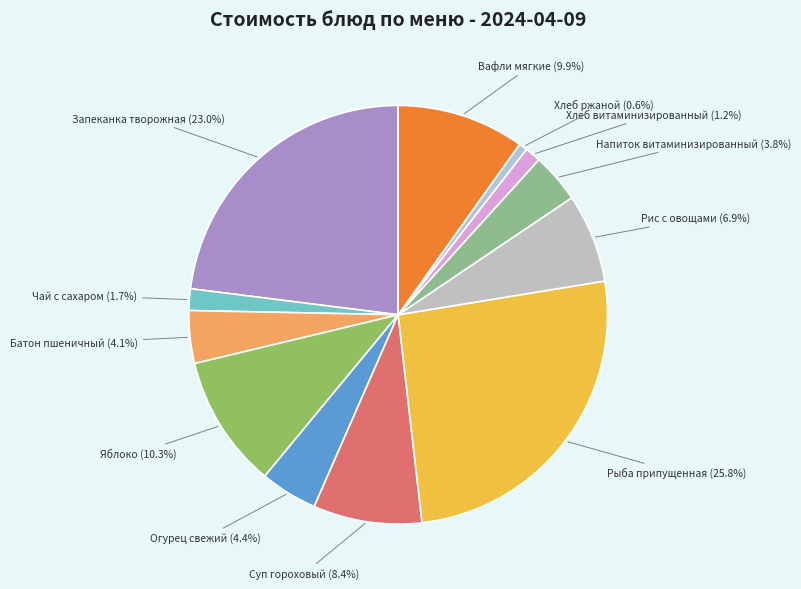

To the nearest percent, what is the difference between the largest and smallest slice percentages?

25%